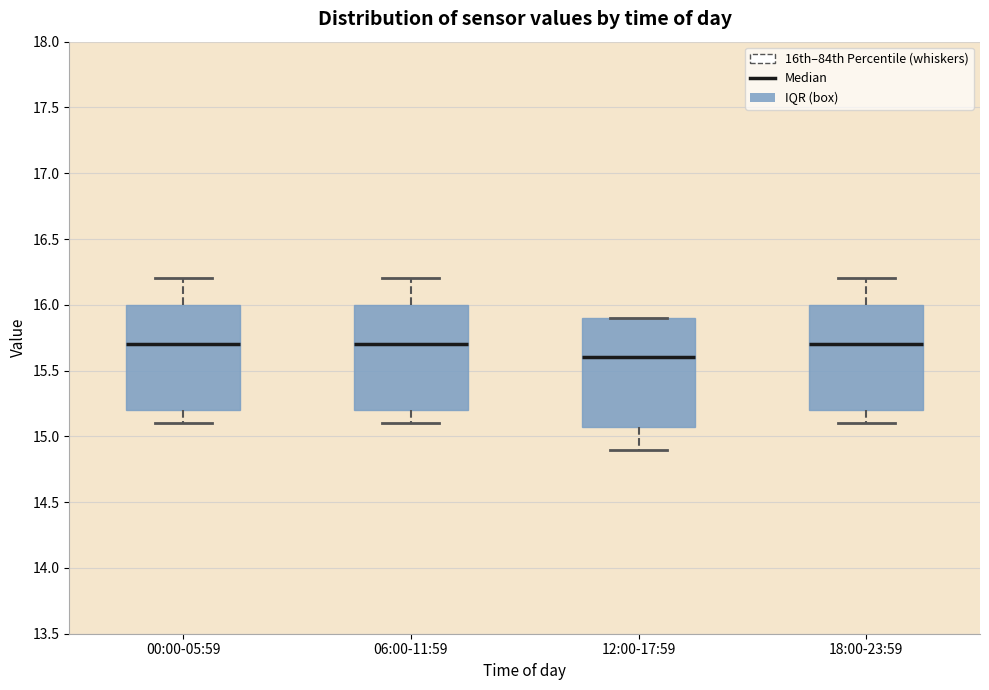

Where does the lower whisker of the box for 06:00-11:59 end on the y-axis? The values are not printed on the chart, so give them approximately, as read against the axis.

15.1